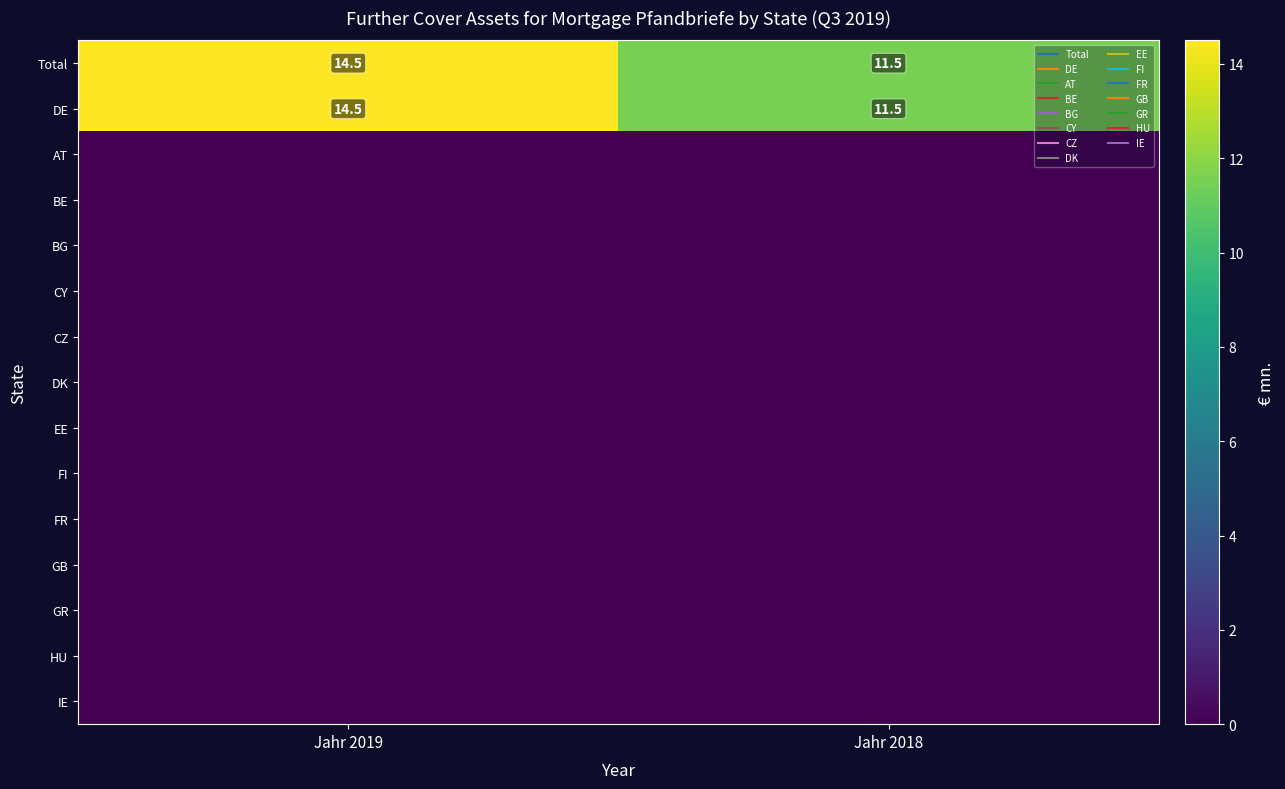

Where is AT nearest to the value 0?

Jahr 2019